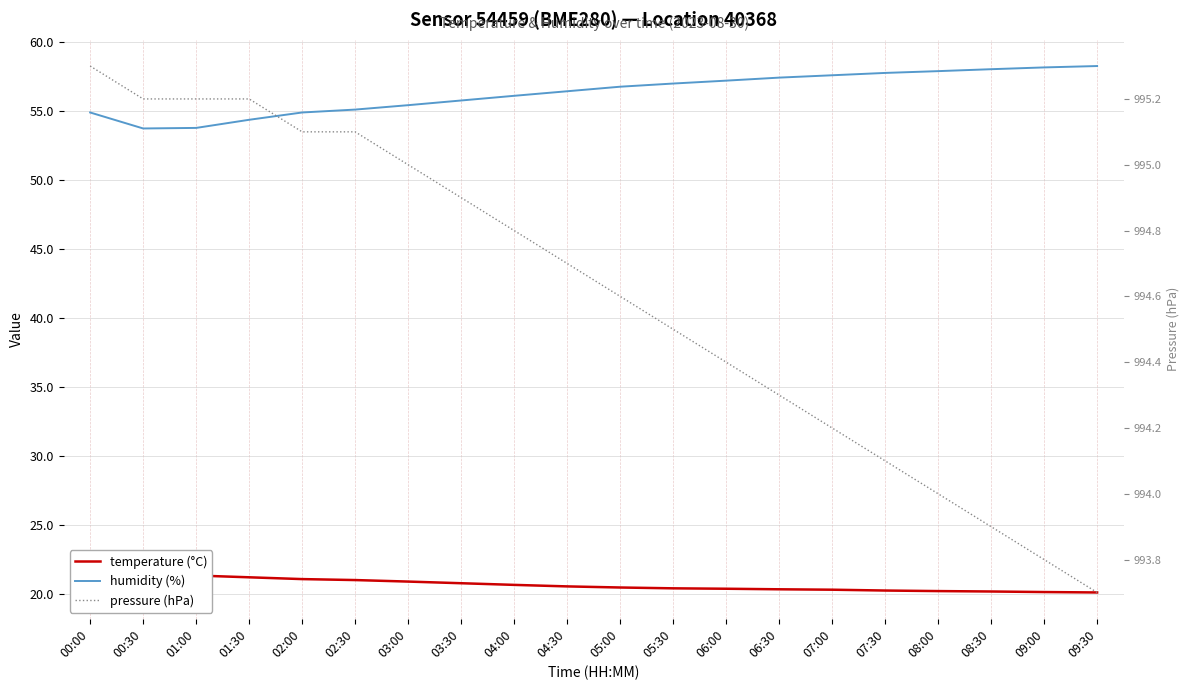

What is the sum of the temperature (°C) values at 03:30 and 08:00?

40.9